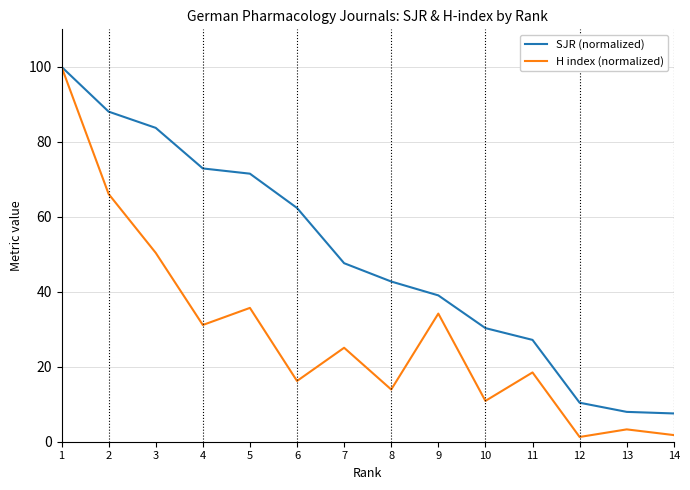

What is the difference between the highest and lowest values at 4?

41.8